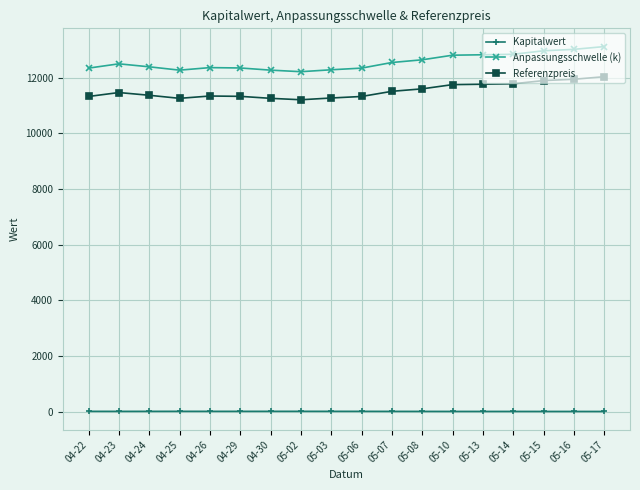

True or false: Referenzpreis and Kapitalwert cross at least once.

False